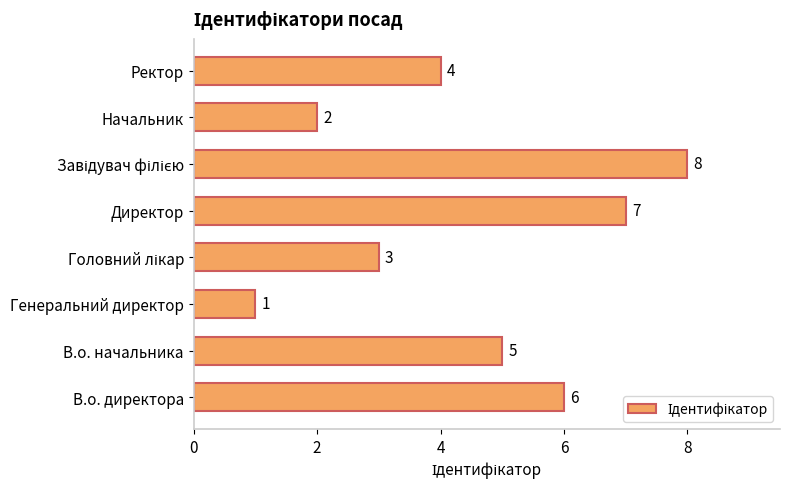

Approximately how many times larger is the value at Директор compared to В.о. директора?

1.2